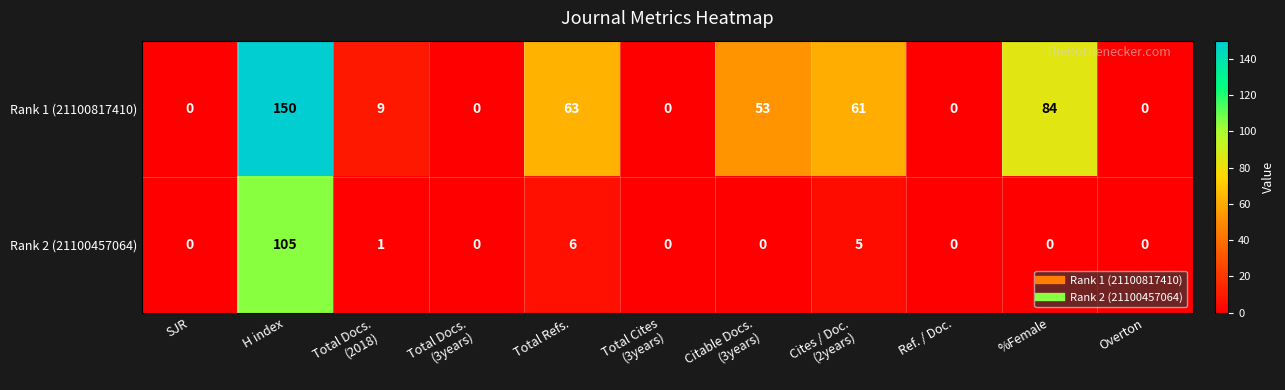

Is it true that Rank 1 (21100817410) equals 63 at Total Refs.?

True